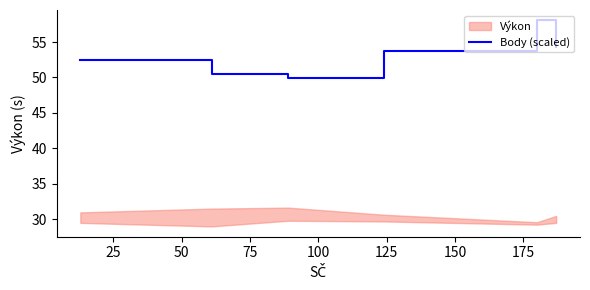

What is the minimum value for Body (scaled)?

49.9